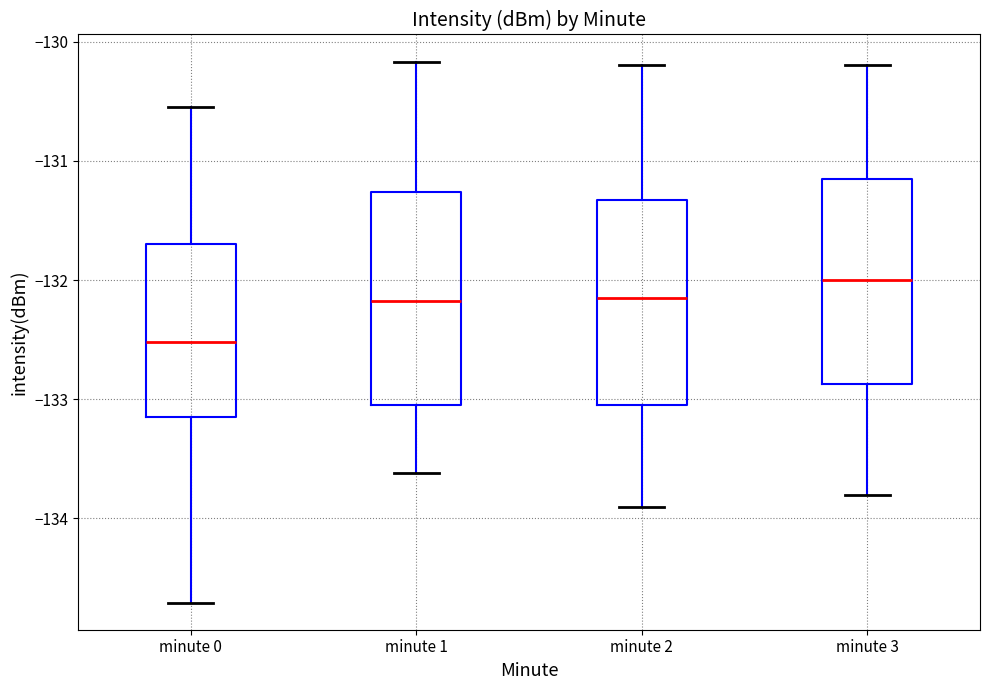

Reading left to right, transcribe this box plot: for each box, give where its median line is, the range the box spans, and where its two whiskers end, as read against the y-axis. The values are not printed on the chart, so give them approximately, as read against the axis.

minute 0: median -132.5, box -133.1 to -131.7, whiskers -134.7 to -130.6
minute 1: median -132.2, box -133.0 to -131.3, whiskers -133.6 to -130.2
minute 2: median -132.1, box -133.0 to -131.3, whiskers -133.9 to -130.2
minute 3: median -132.0, box -132.9 to -131.1, whiskers -133.8 to -130.2